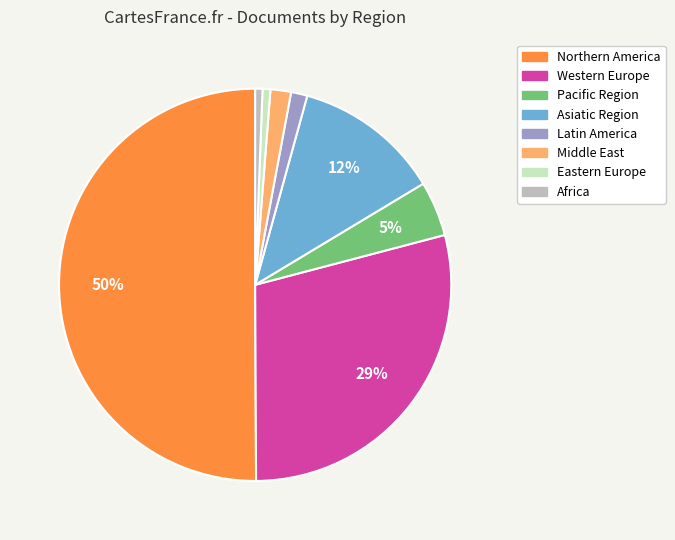

How many segments does this pie chart have?

8